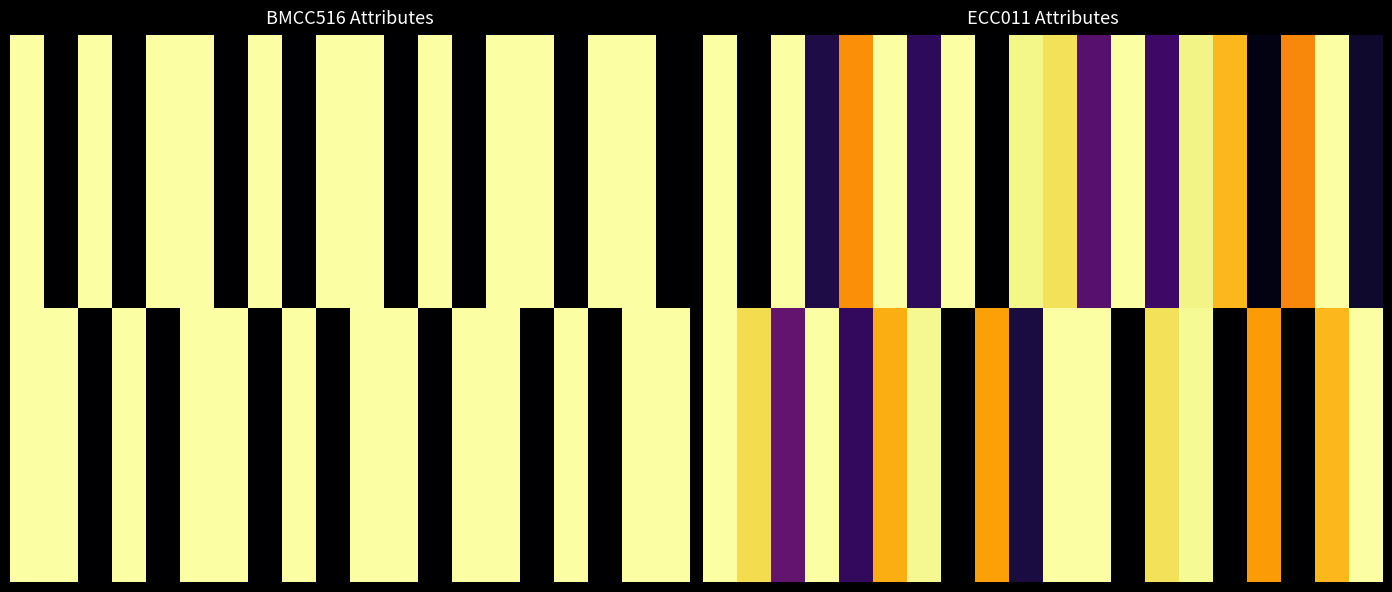

What is the total value across all series at 8?

7.9